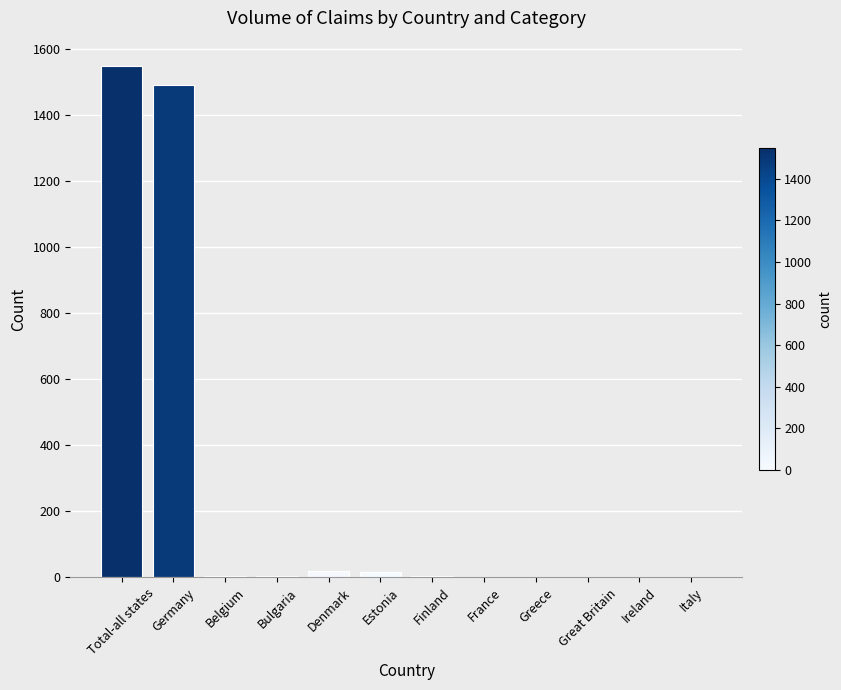

At which label does the data first exceed 5?

Total-all states